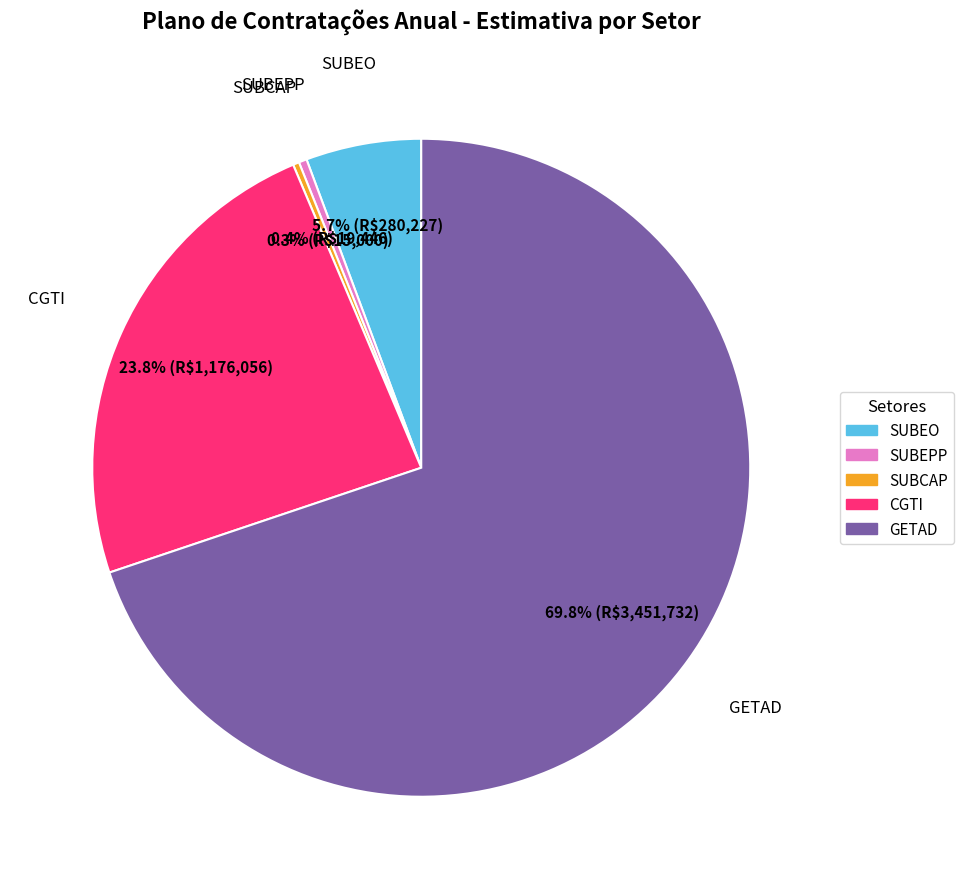

Which has a higher value, SUBEO or SUBEPP?

SUBEO